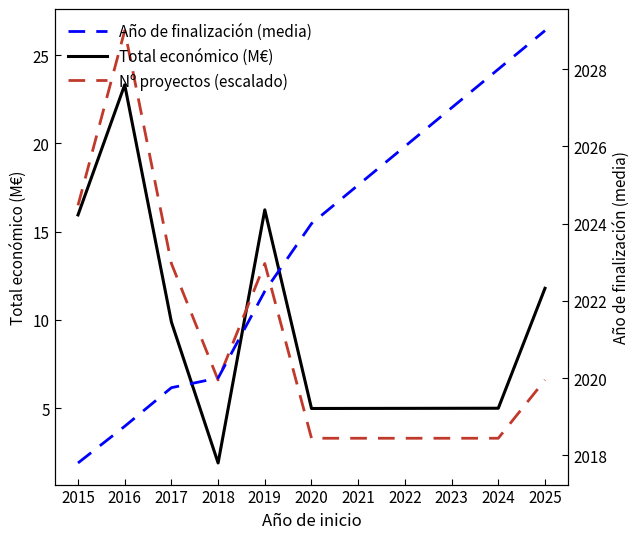

What is the average value of the Total económico (M€) series?

11.1